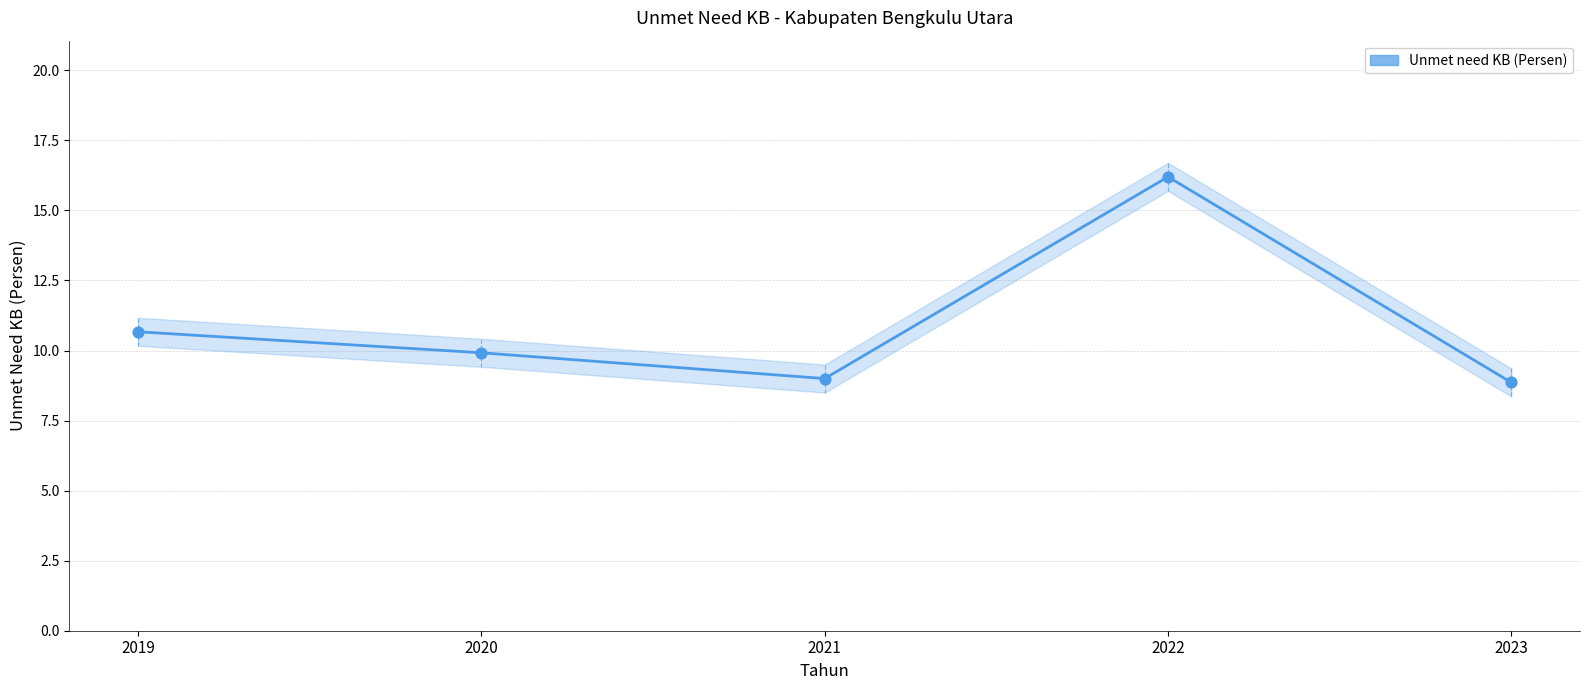

Between 2020 and 2021, which is larger?

2020